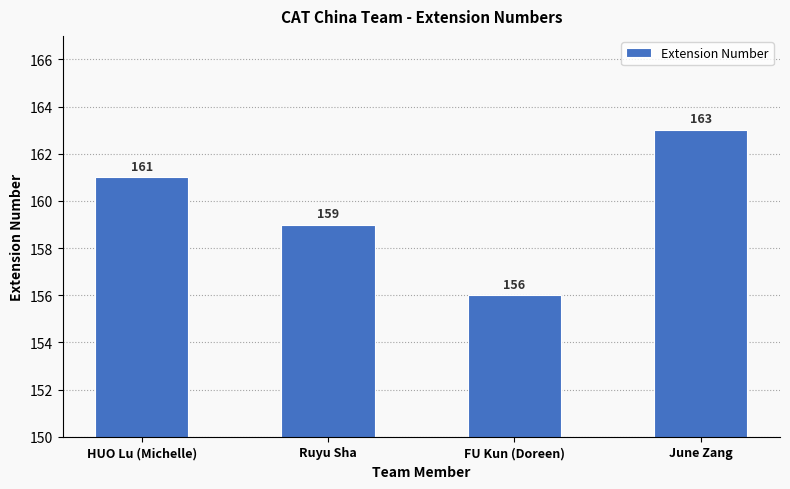

What is the greatest value displayed?

163